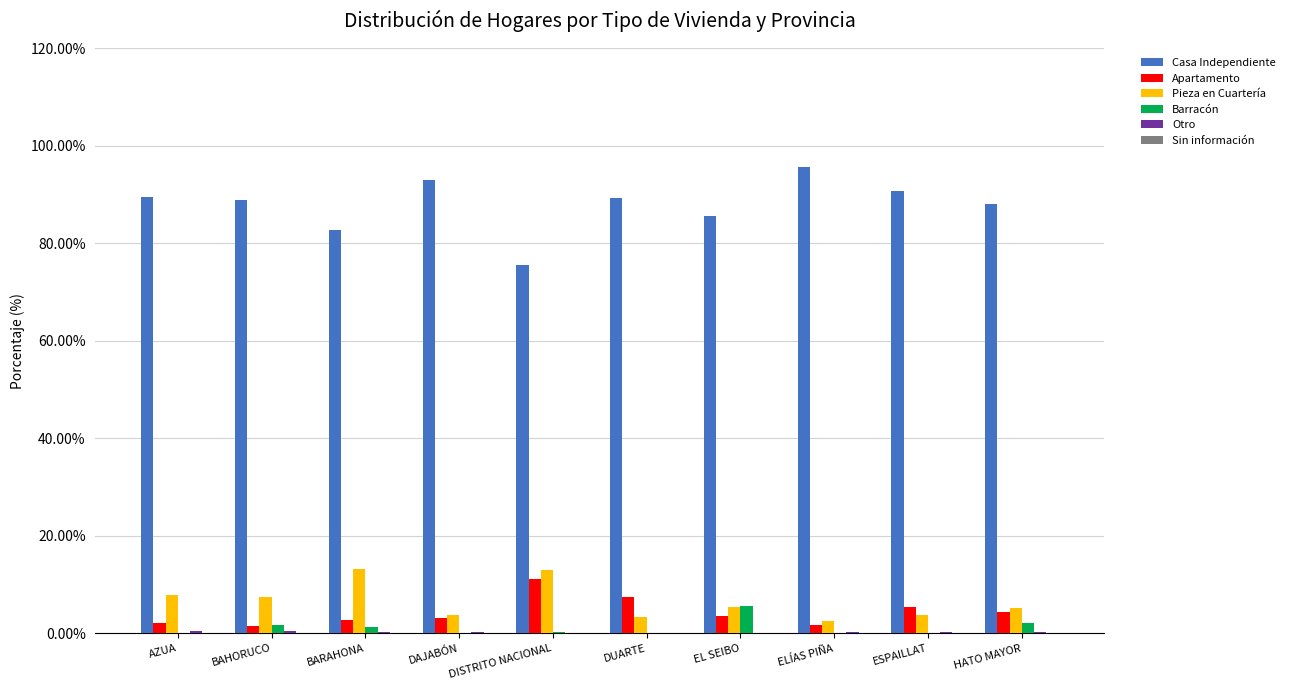

True or false: Barracón has a value of 0.0 at DAJABÓN.

True